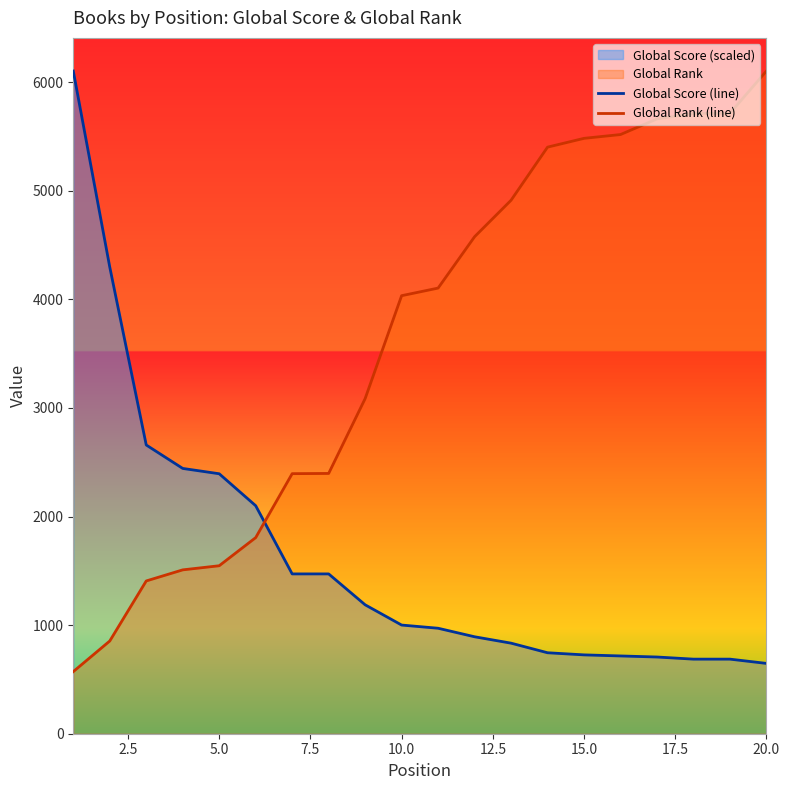

List the series in order of their overall mean, highest first.

Global Rank (line), Global Score (line)